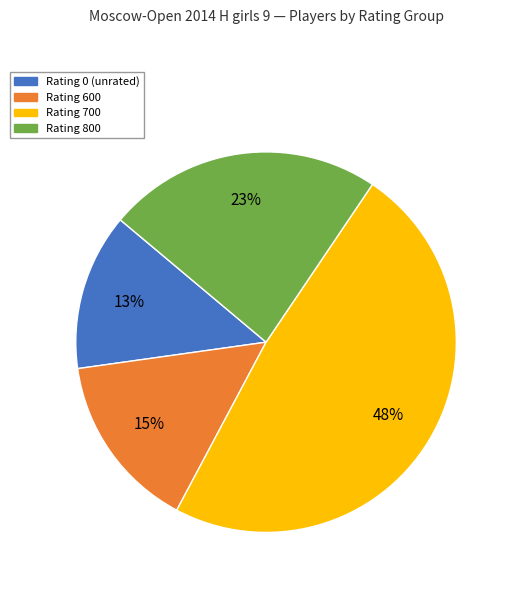

Is there any slice that represents more than half of the pie?

No